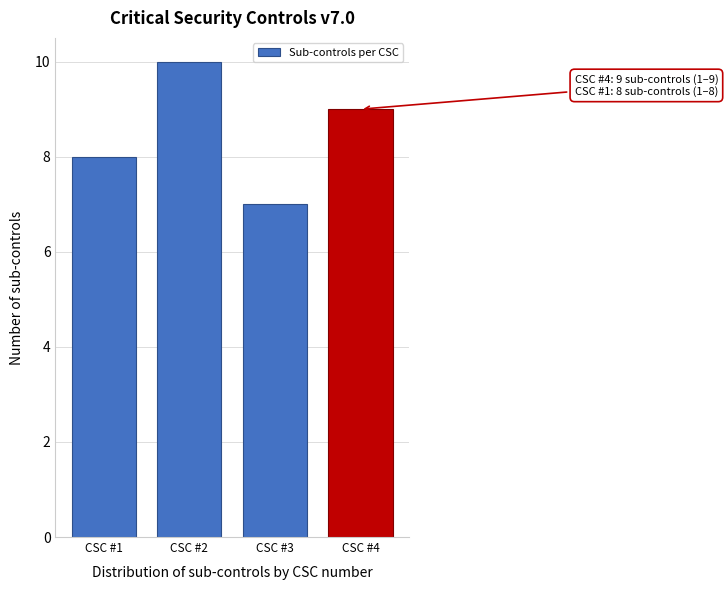

Reading left to right, what are all the values shown in this chart?

8	10	7	9